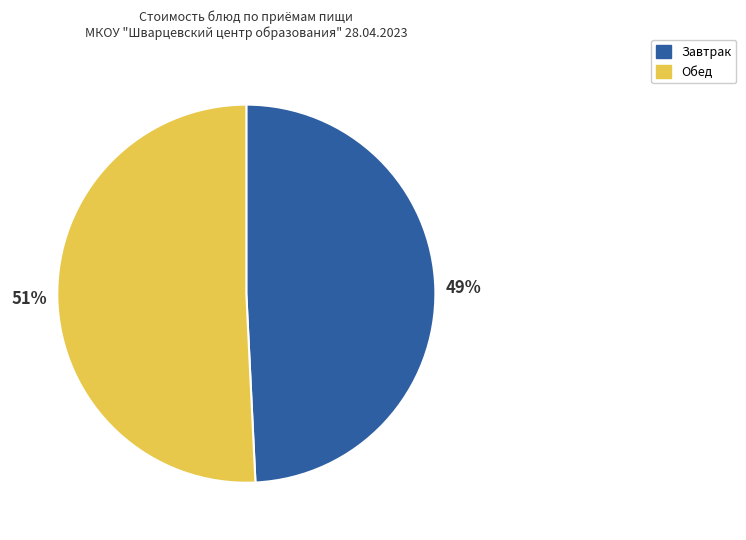

Is there any slice that represents more than half of the pie?

Yes